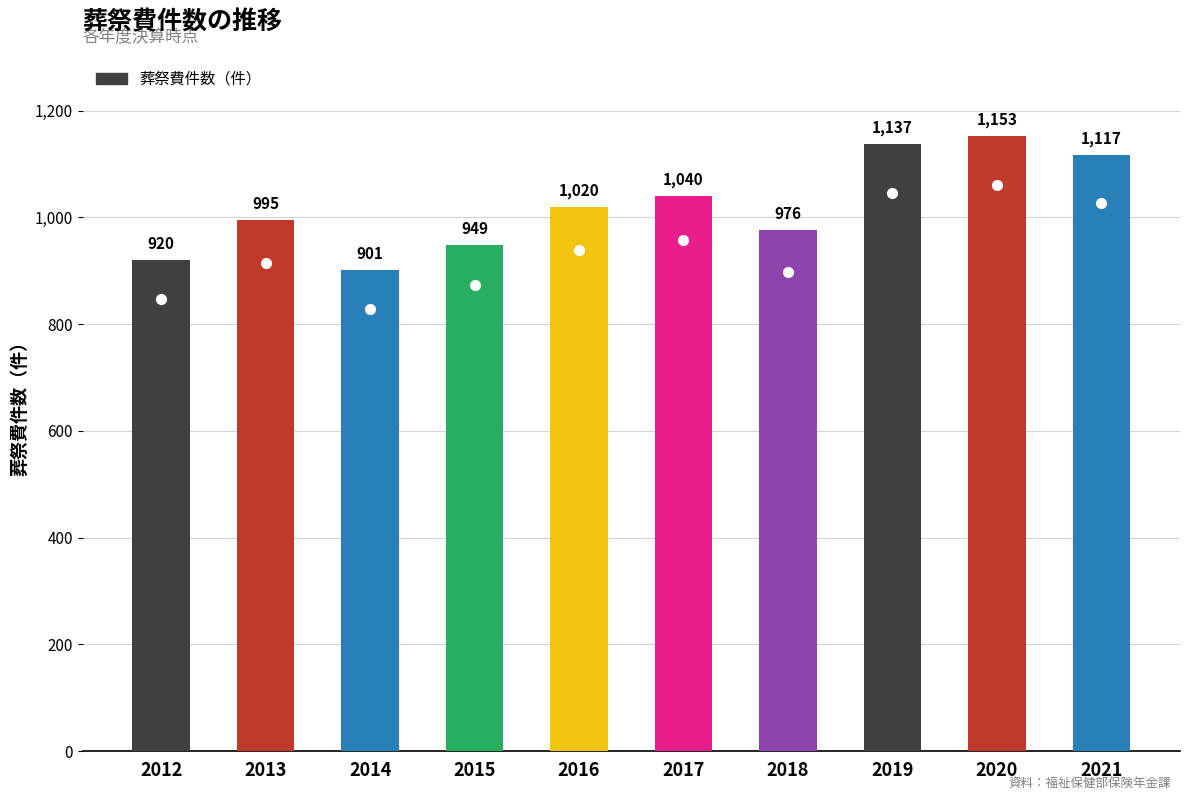

Which category has the highest value across all series?

2020